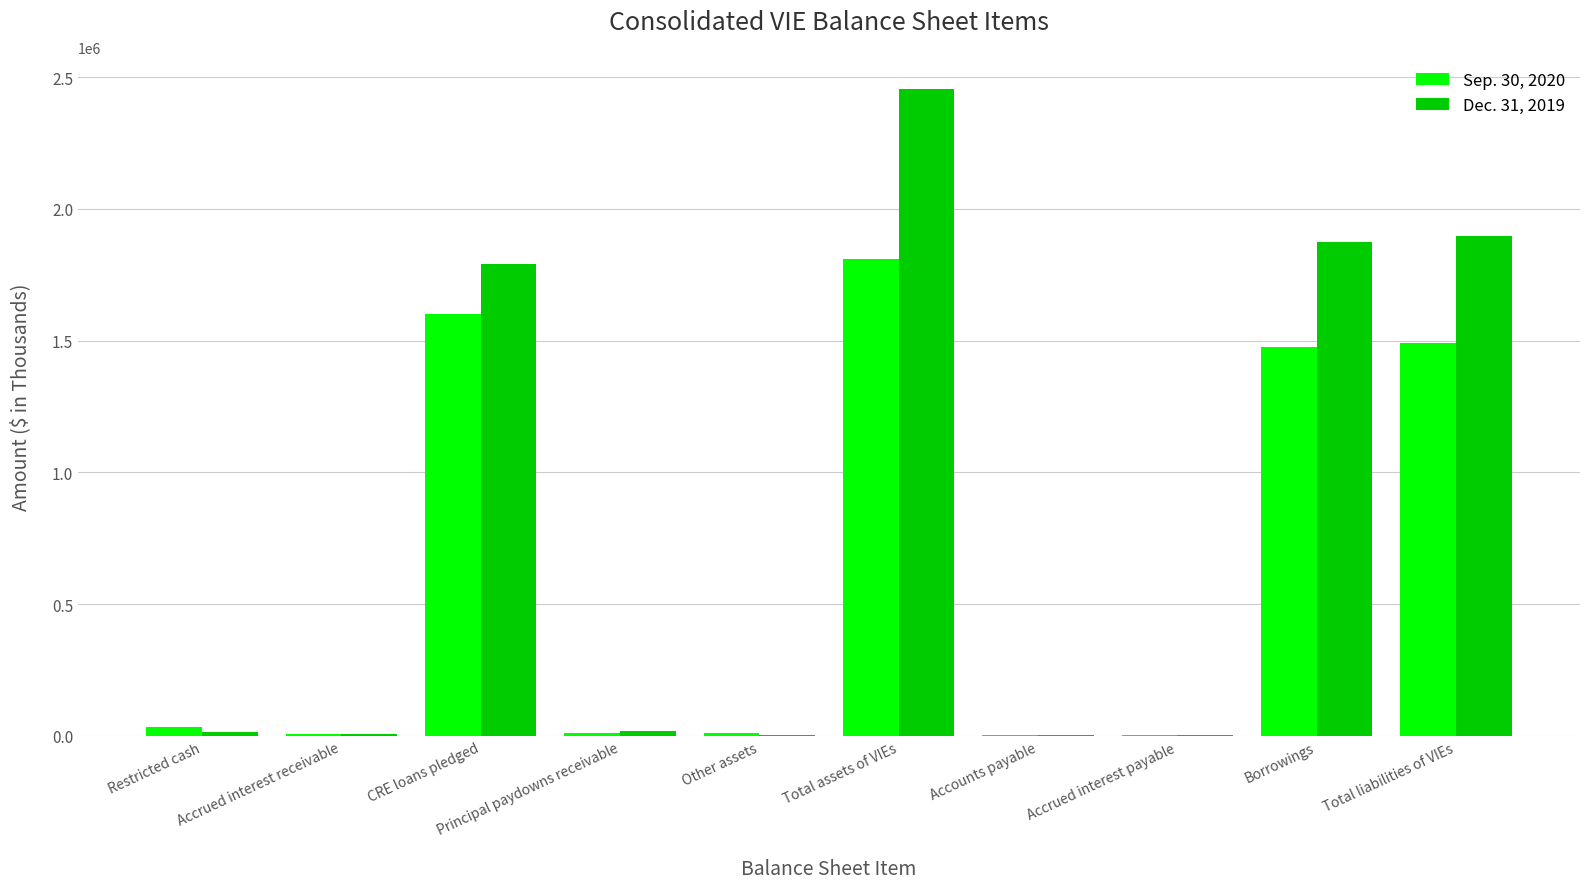

Is the value of Dec. 31, 2019 at Principal paydowns receivable greater than the value of Sep. 30, 2020 at CRE loans pledged?

No